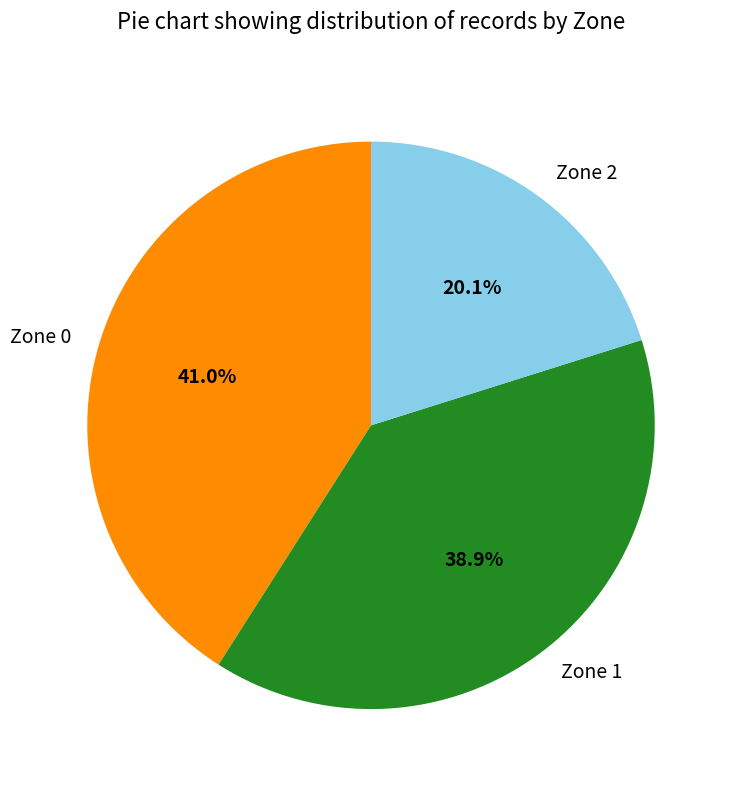

Count the number of slices in the pie.

3